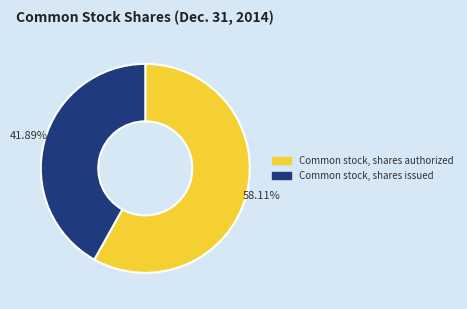

To the nearest percent, what is the difference between the largest and smallest slice percentages?

16%